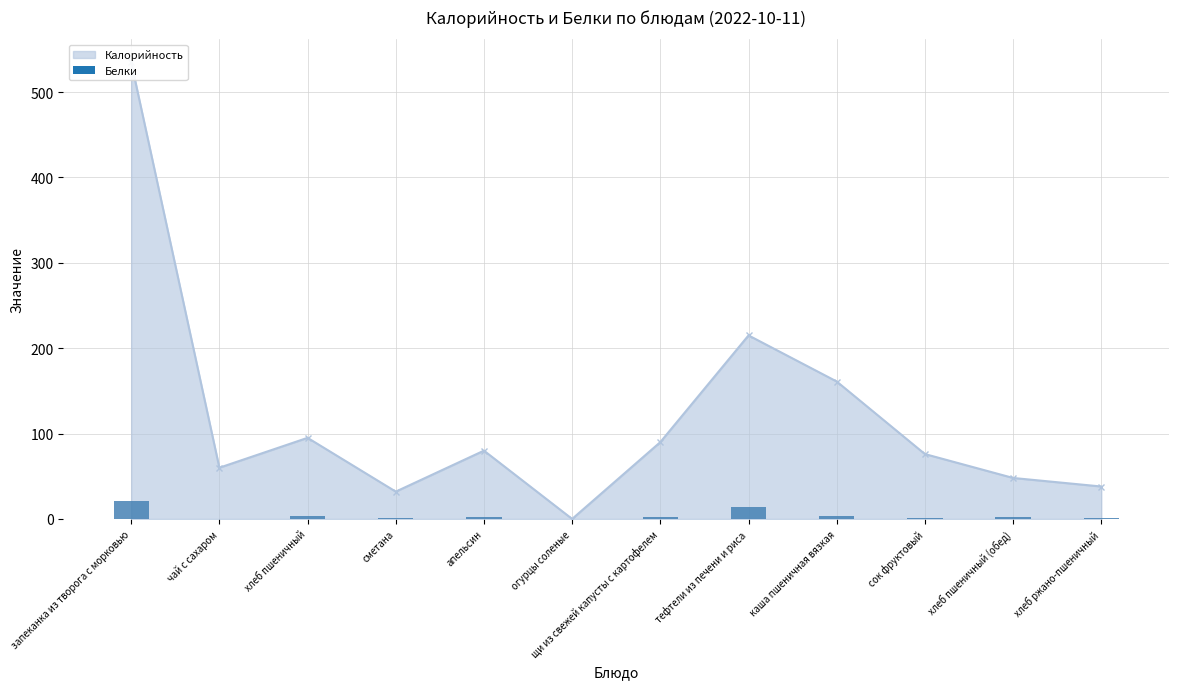

Where does the data first go above 2?

запеканка из творога с морковью